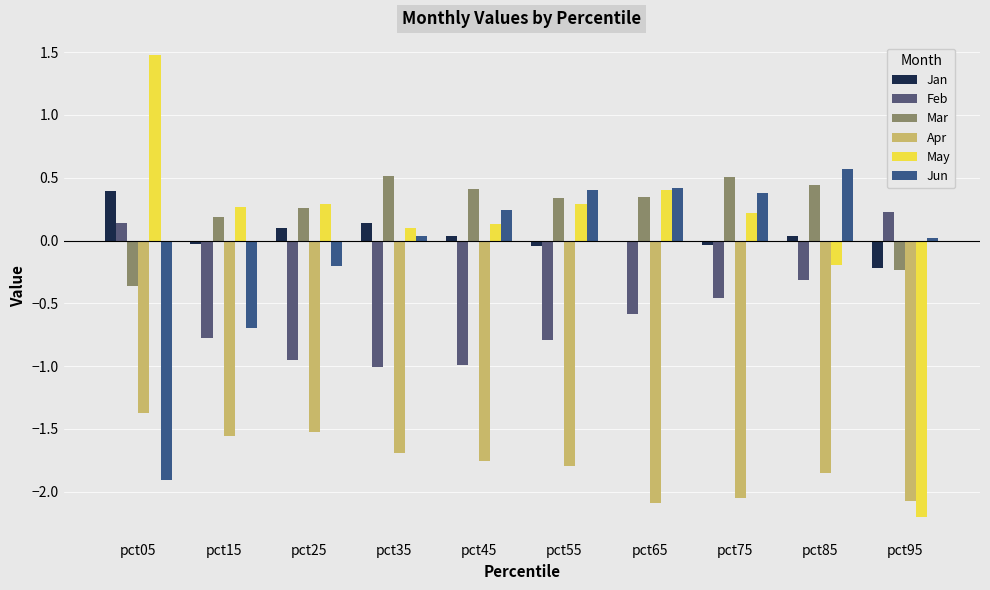

What is the difference between the highest and lowest values at pct45?

2.2